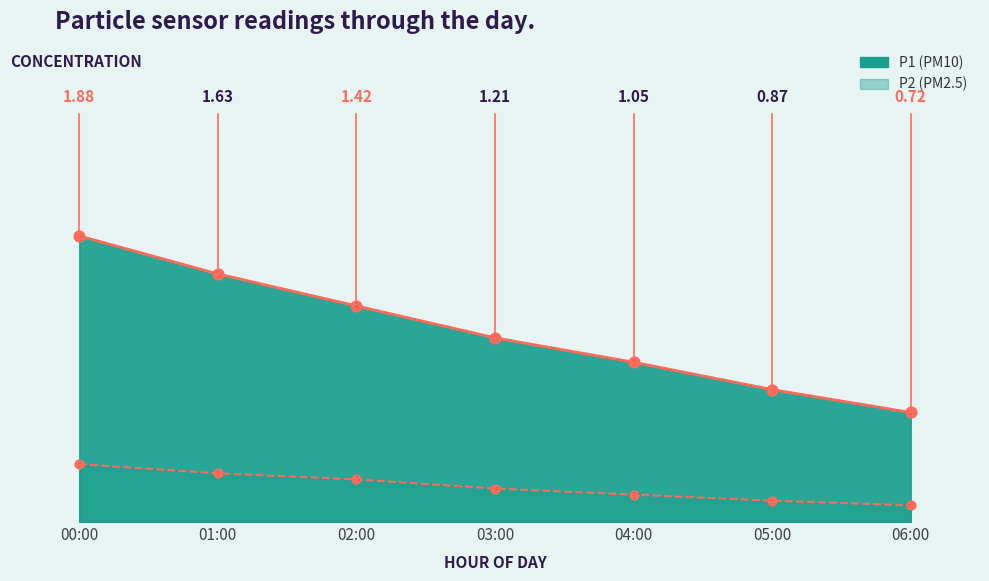

Is the value of P1 at 04:00 greater than the value of P2 at 01:00?

Yes